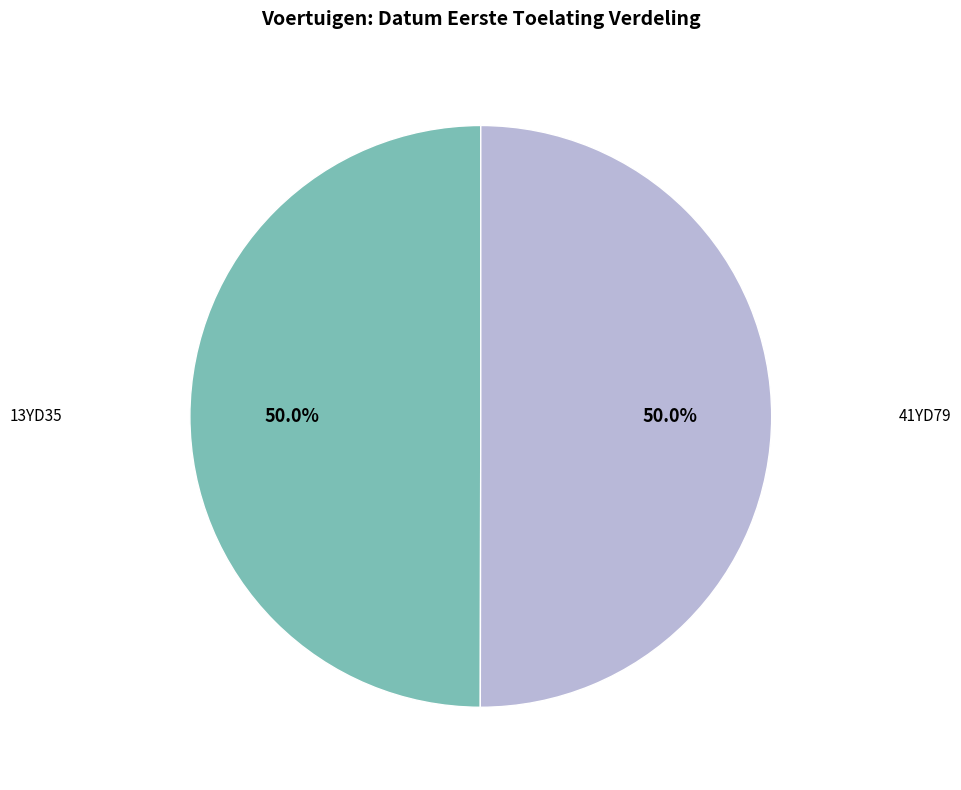

Approximately how many times larger is the value at 41YD79 compared to 13YD35?

1.0